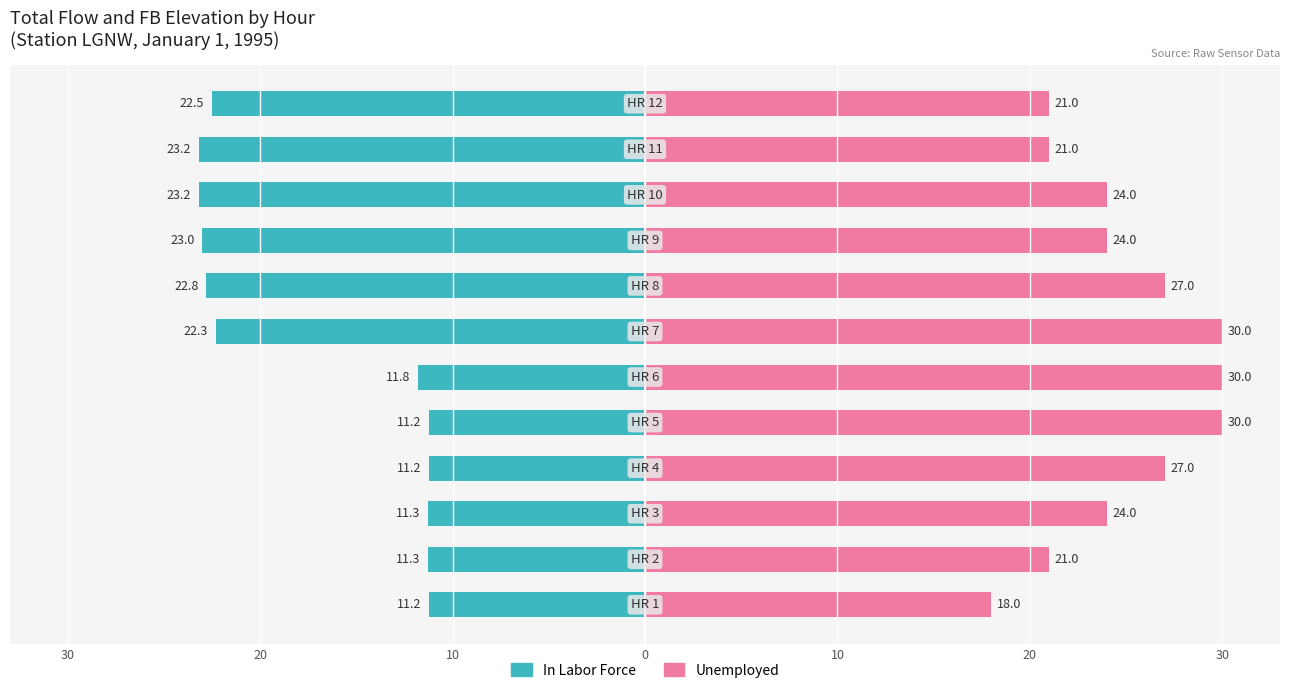

Reading left to right, transcribe all the data shown in this chart.

In Labor Force: -11.2	-11.3	-11.3	-11.2	-11.2	-11.8	-22.3	-22.8	-23.0	-23.2	-23.2	-22.5
Unemployed: 18.0	21.0	24.0	27.0	30.0	30.0	30.0	27.0	24.0	24.0	21.0	21.0